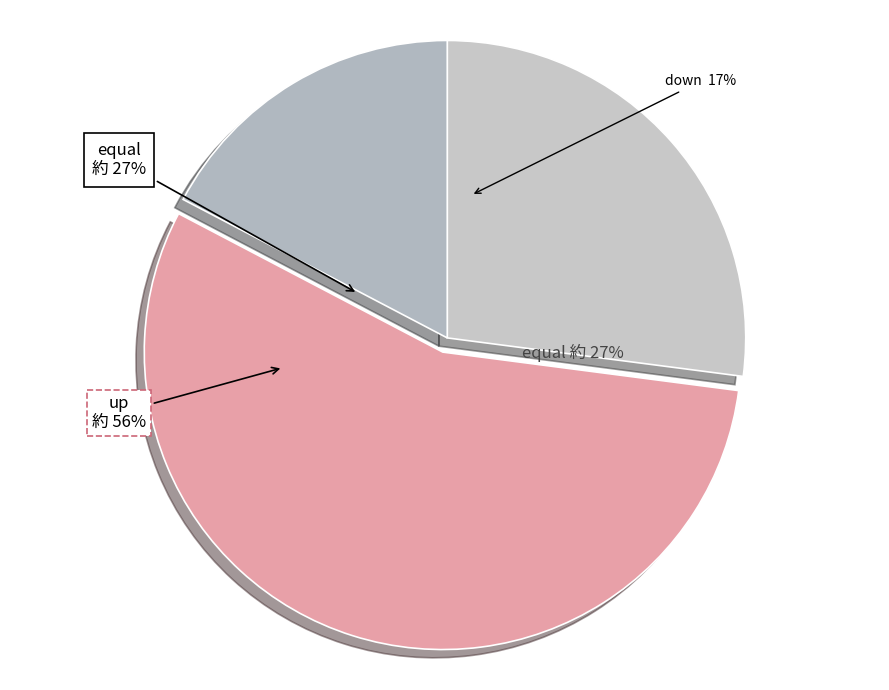

To the nearest percent, what percentage of the pie is equal?

27%